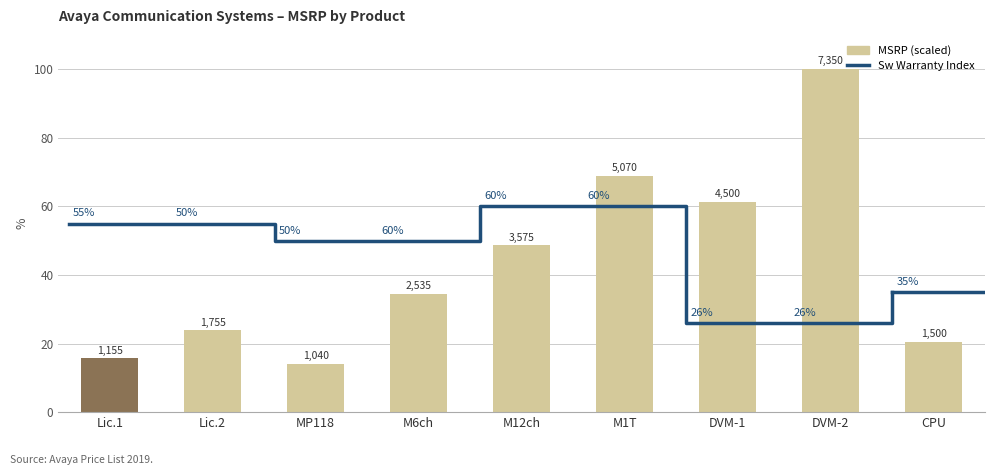

What is the difference between the Sw Warranty Index values at M1T and DVM-1?

34.0